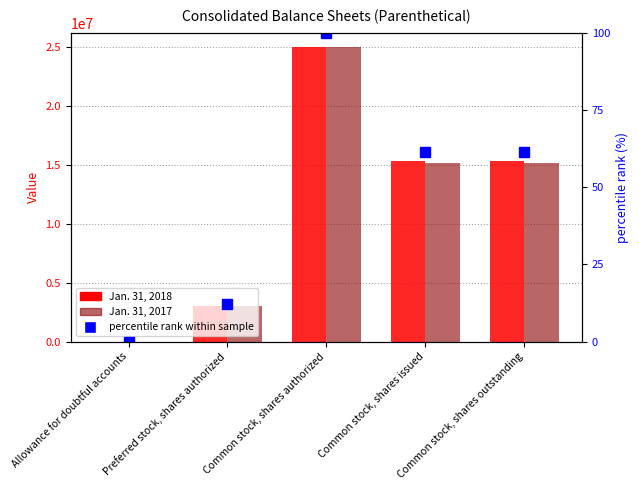

Is it true that Jan. 31, 2017 equals 47.7 at Allowance for doubtful accounts?

False